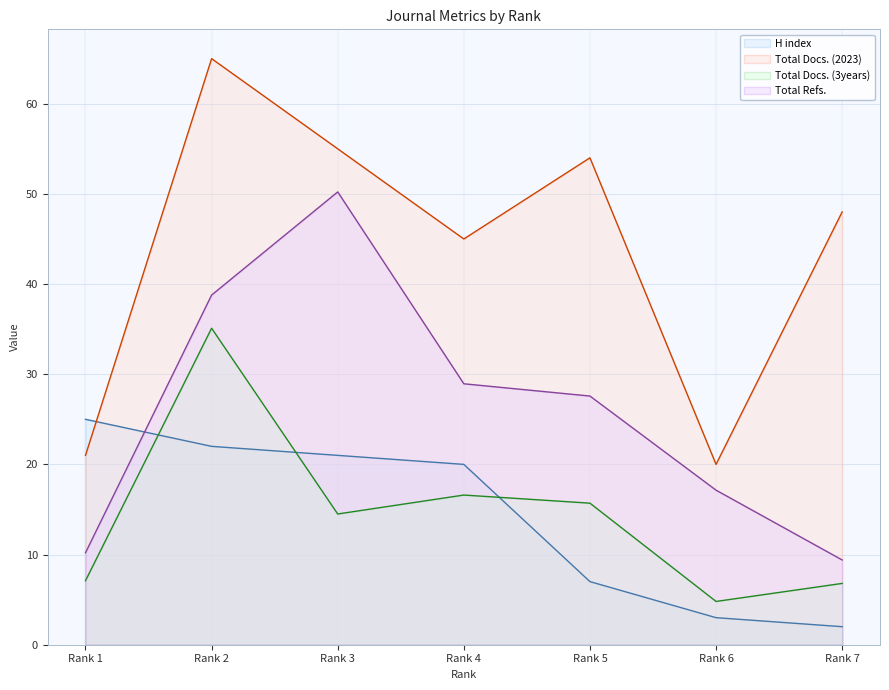

Does the chart have visible grid lines?

Yes